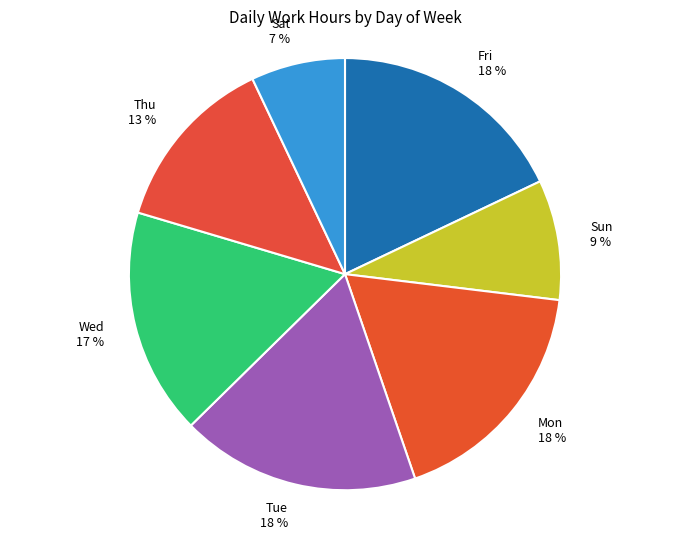

To the nearest percent, what portion does Sun represent?

9%